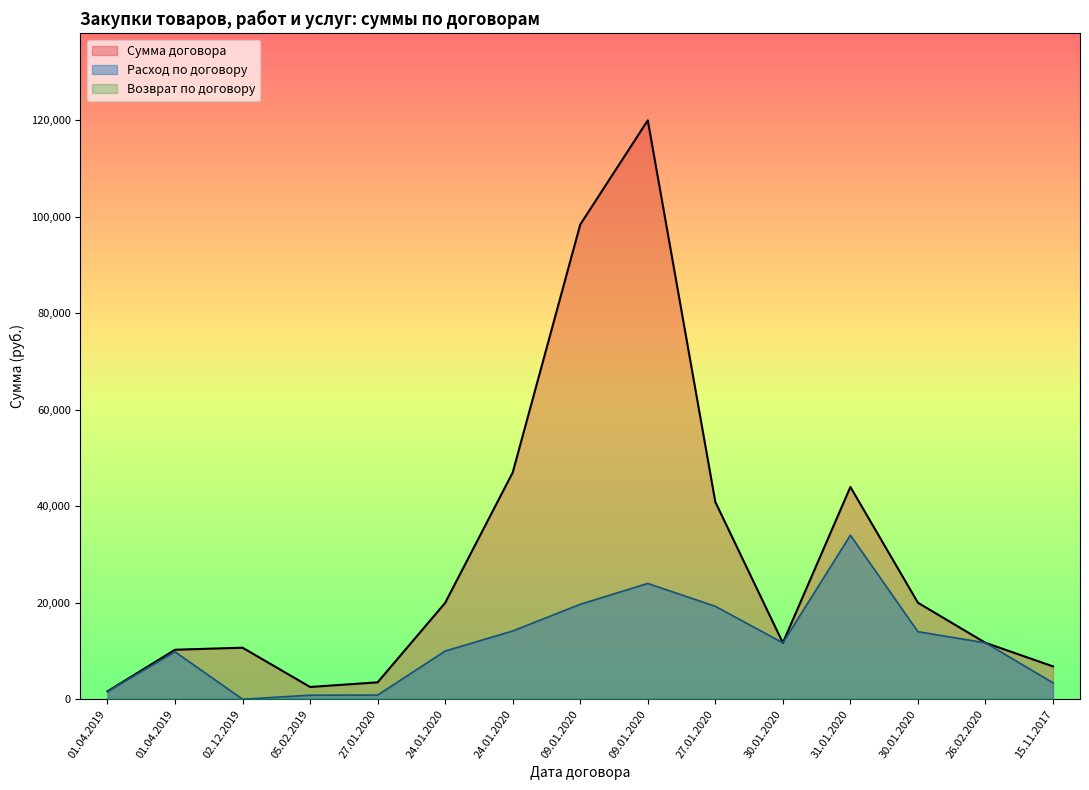

At how many categories does at least one series exceed 38343?

5